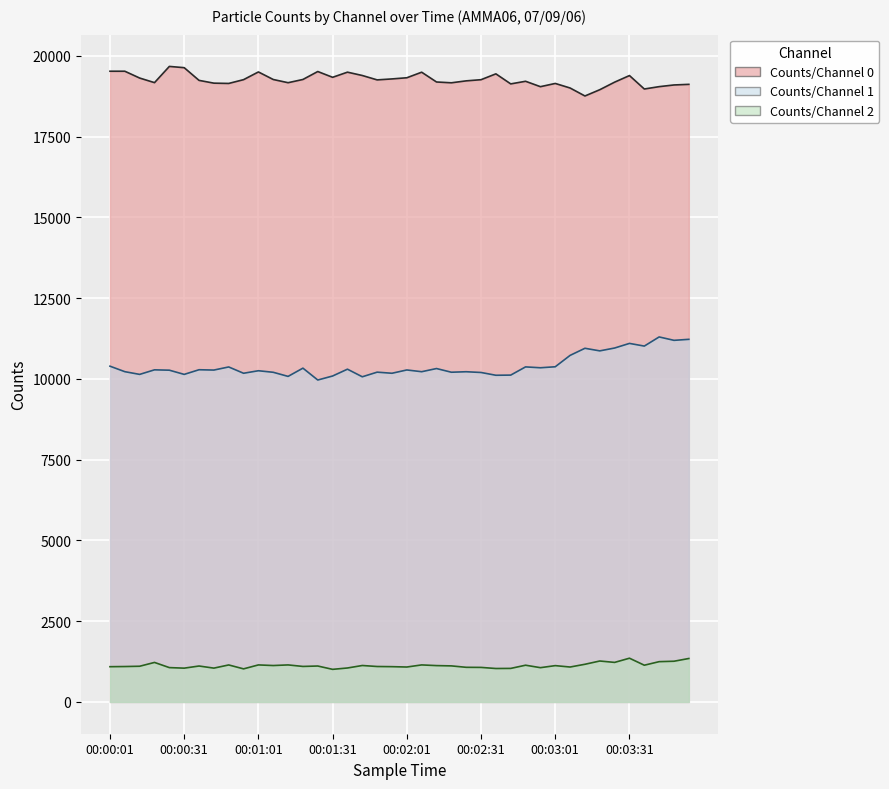

In Counts/Channel 1, how many points are lower than both neighbors (excluding endpoints)?

15